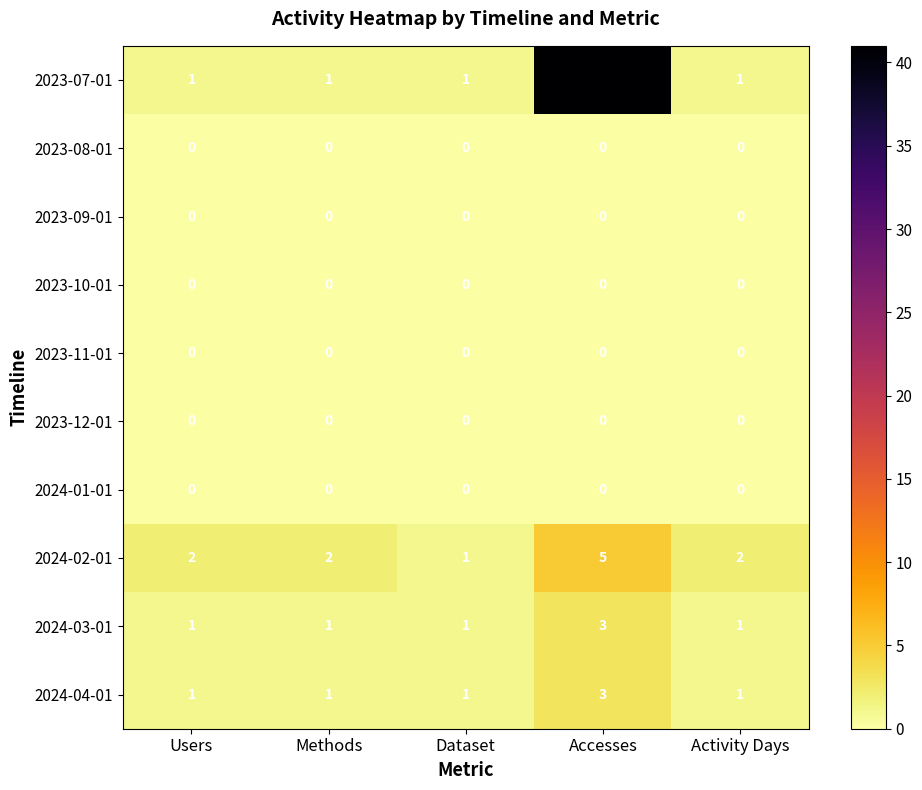

Which series has the widest spread of values?

2023-07-01